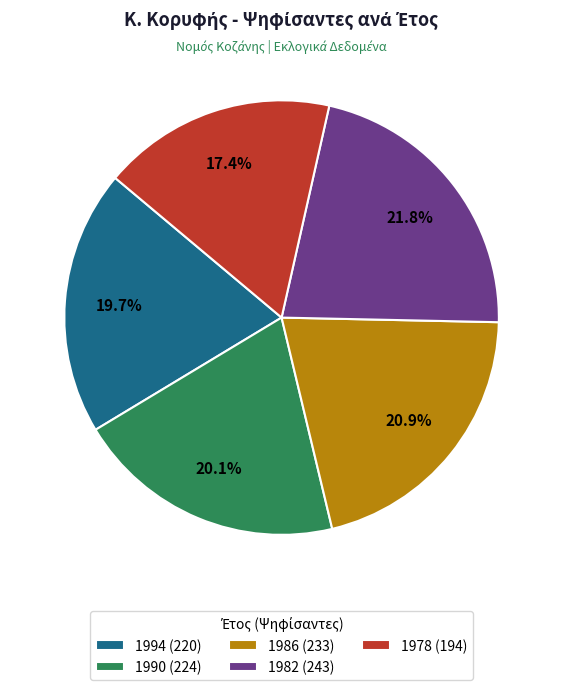

How many segments does this pie chart have?

5